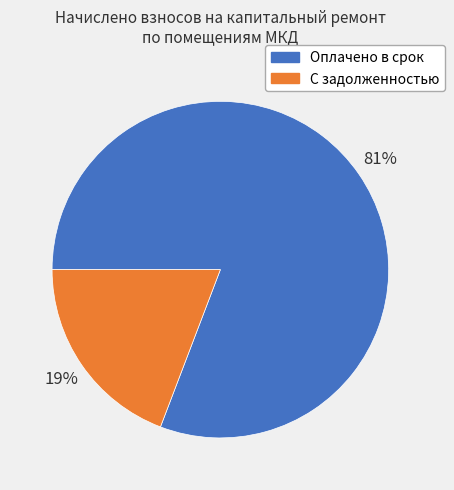

Is there any slice that represents more than half of the pie?

Yes